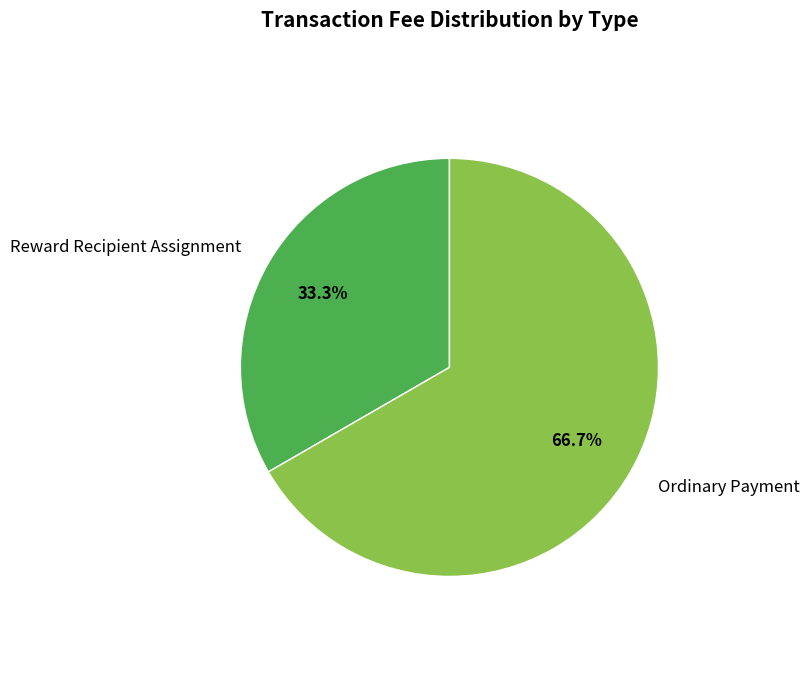

To the nearest percent, what percentage of the pie is Ordinary Payment?

67%